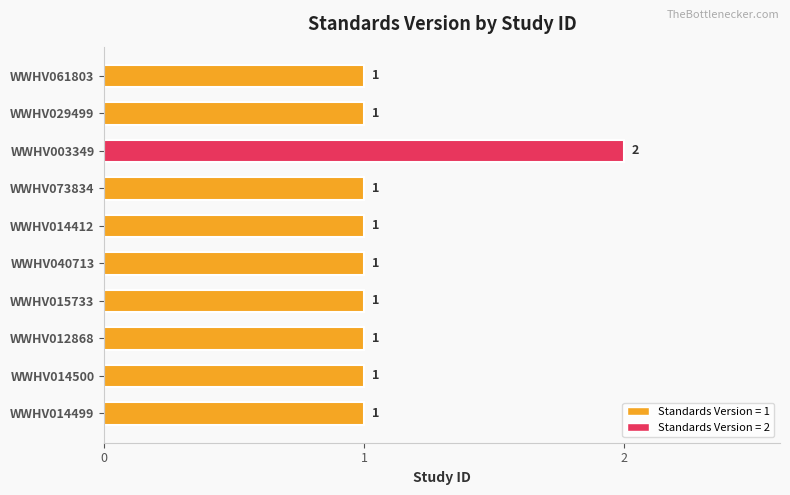

Approximately how many times larger is the value at WWHV014499 compared to WWHV061803?

1.0